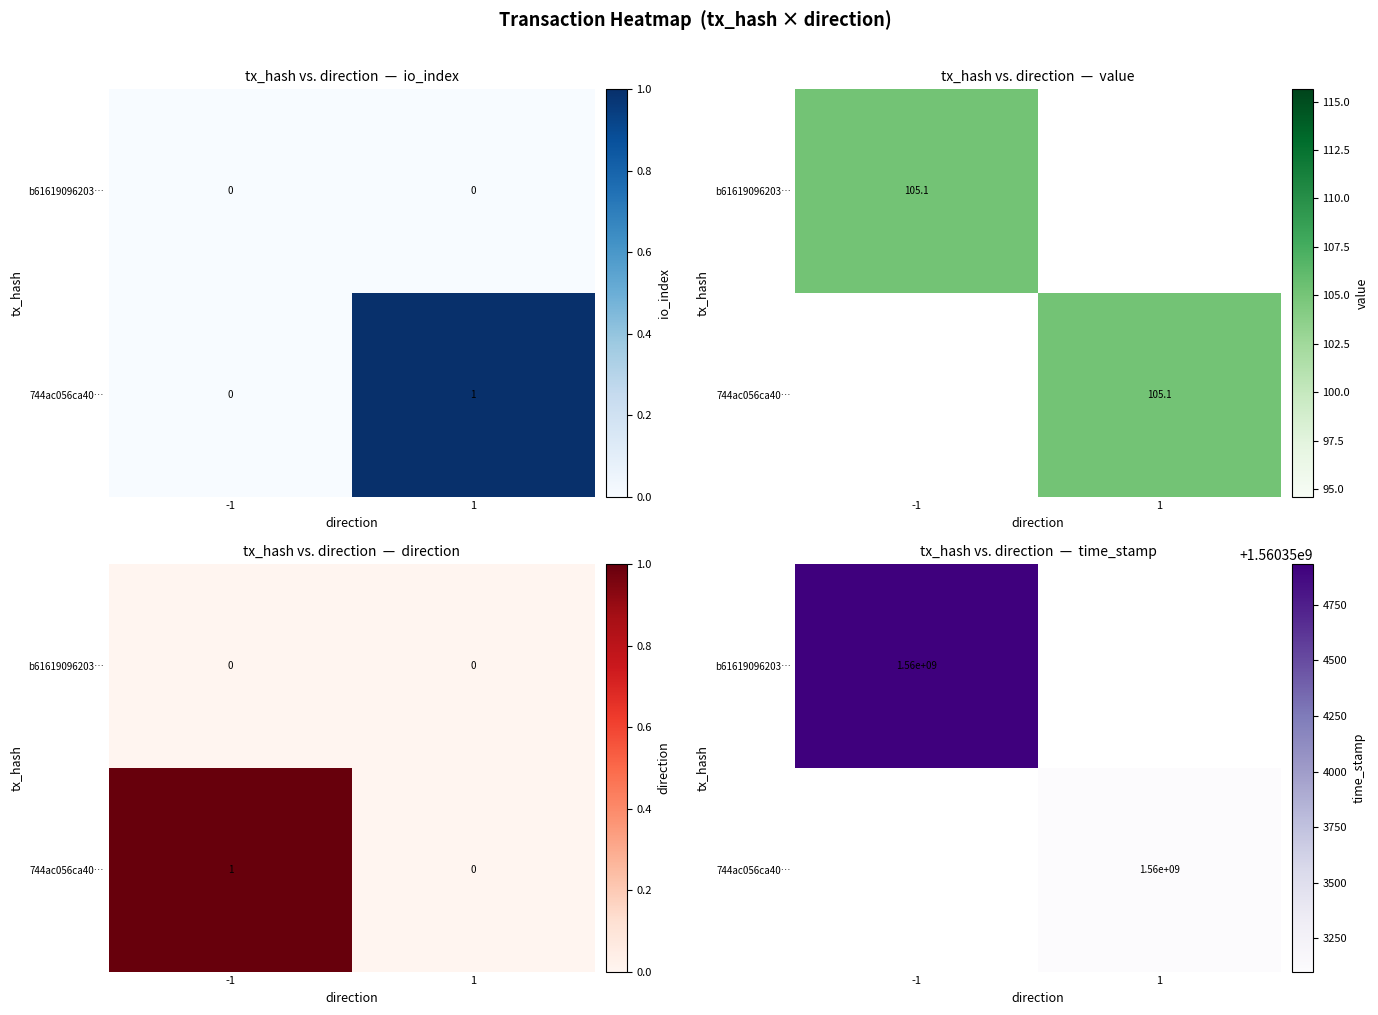

The value of b61619096203… at -1 is 2547747499.6. True or false?

False